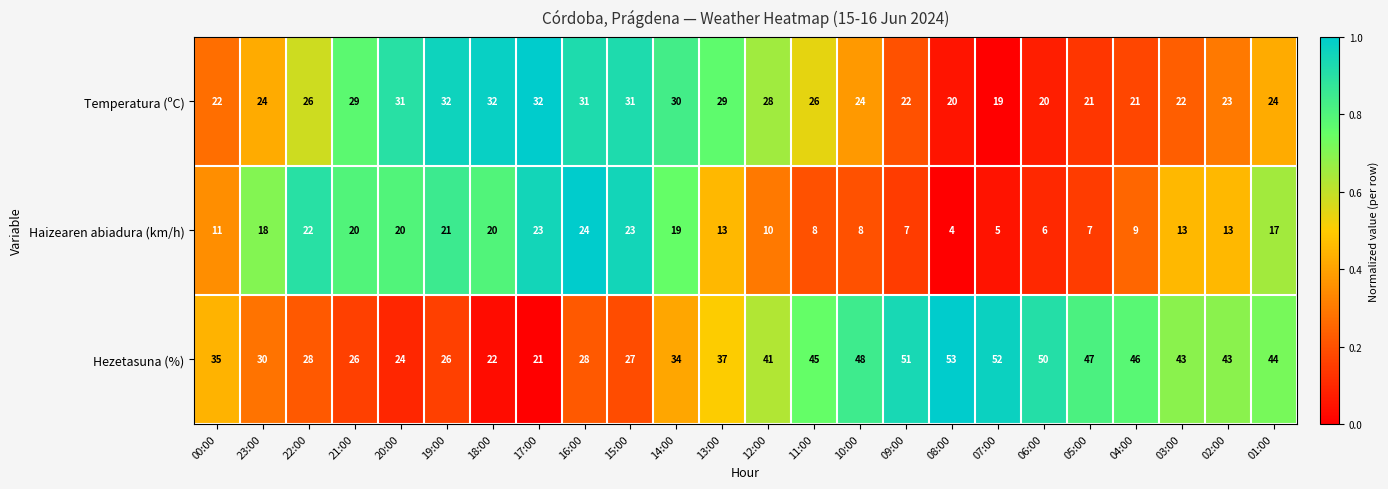

True or false: Temperatura (ºC) has a value of 21 at 05:00.

True